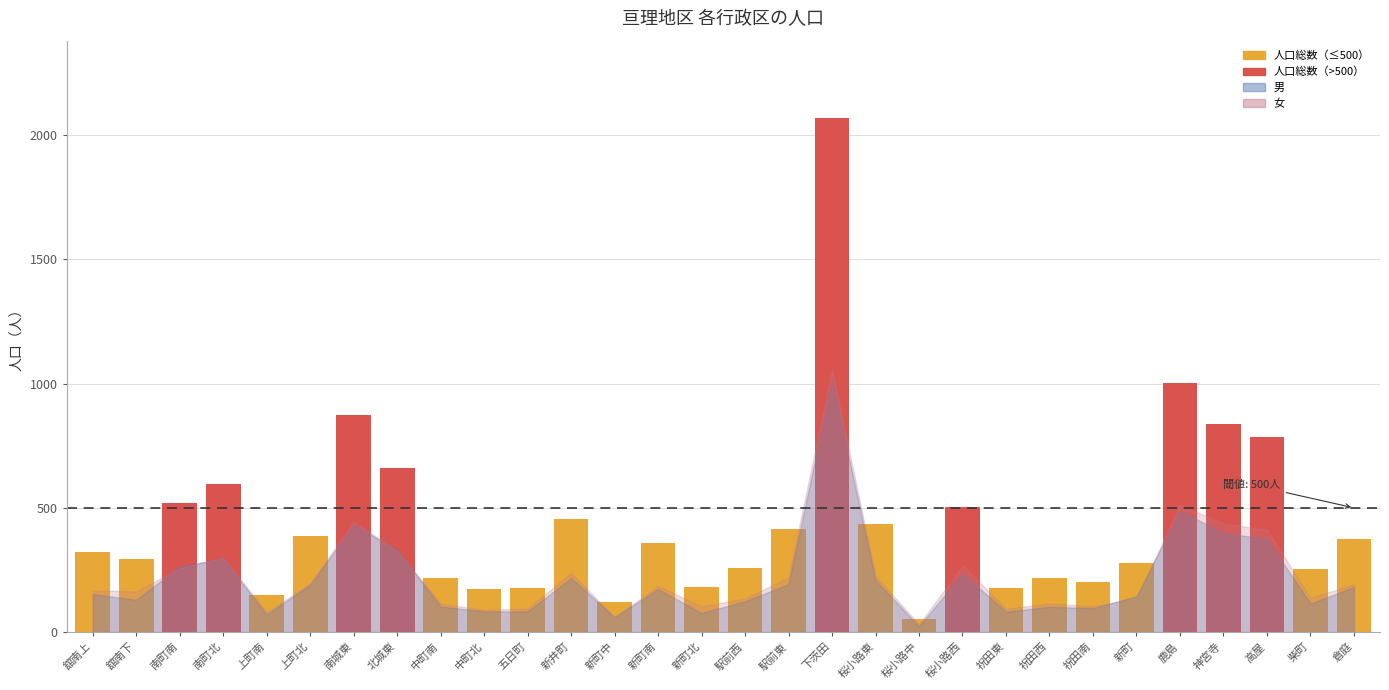

What is the difference between the maximum and minimum values?

990